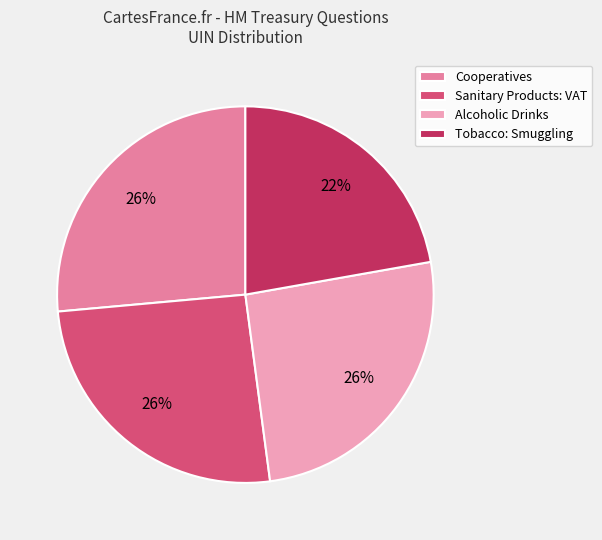

Which slice is the smallest?

Tobacco: Smuggling